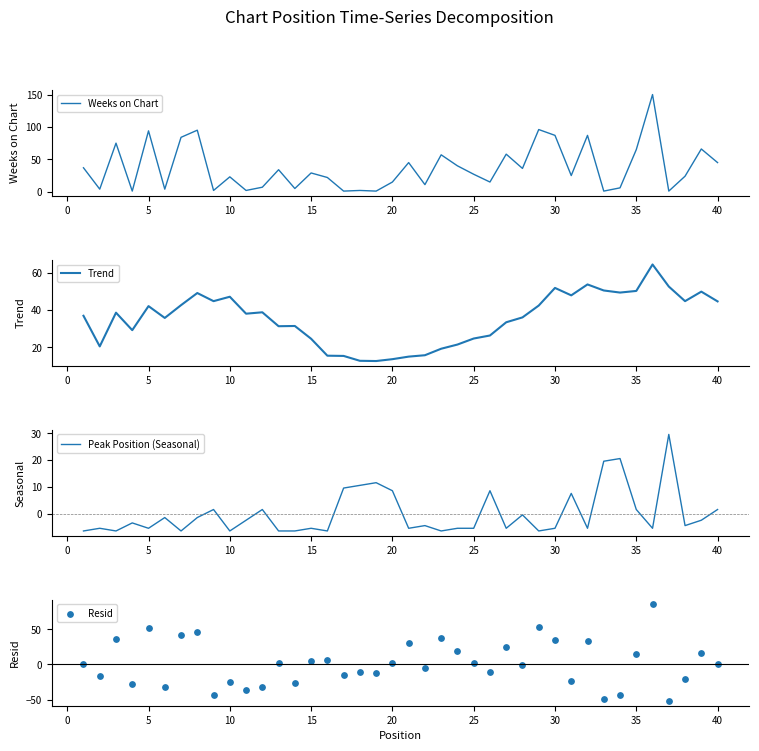

True or false: Weeks on Chart has a value of 65 at 35.

True